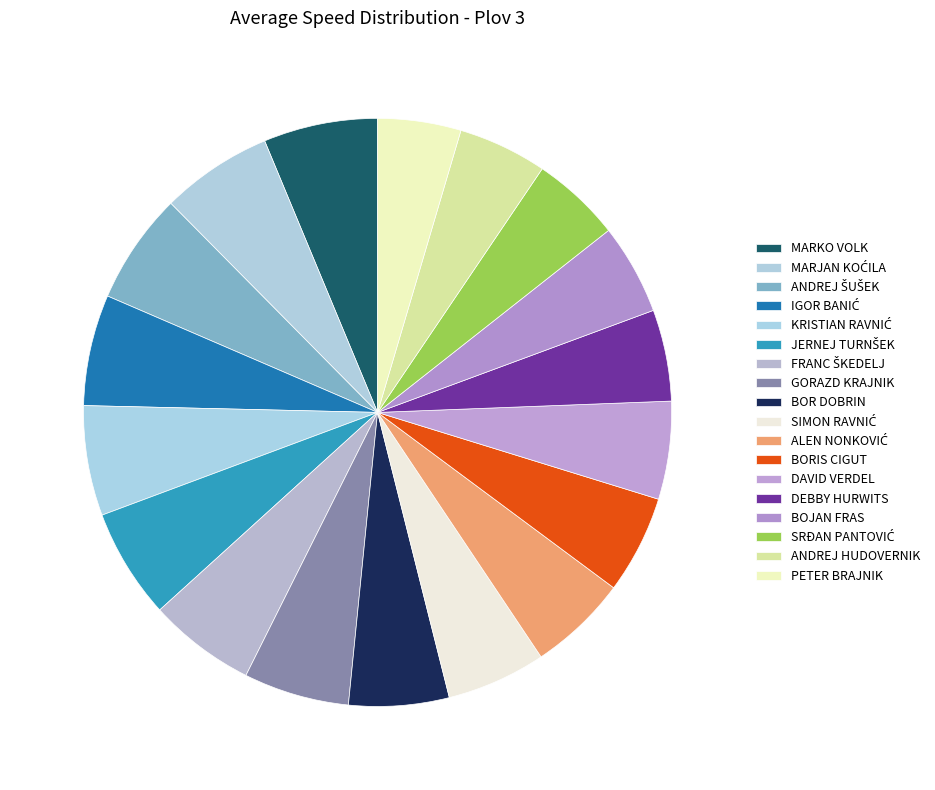

Approximately how many times larger is the value at BORIS CIGUT compared to ANDREJ HUDOVERNIK?

1.1